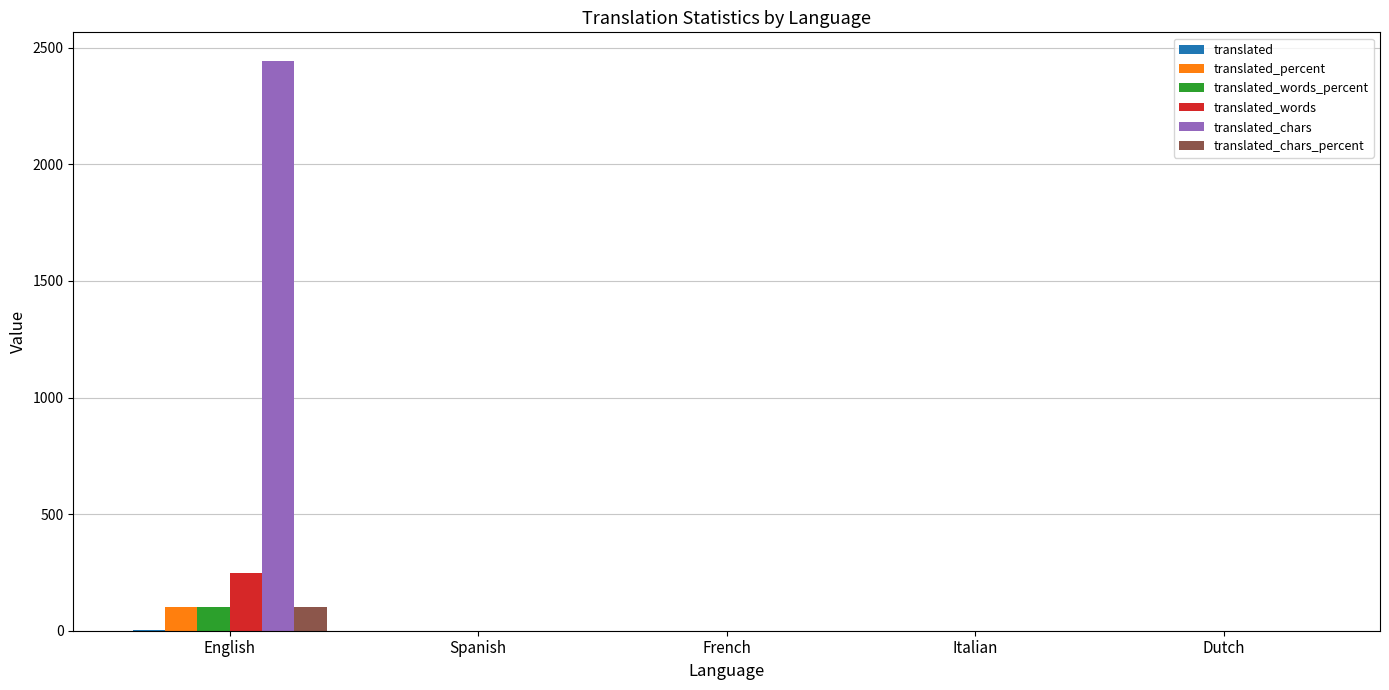

At which category is the sum across all series the highest?

English